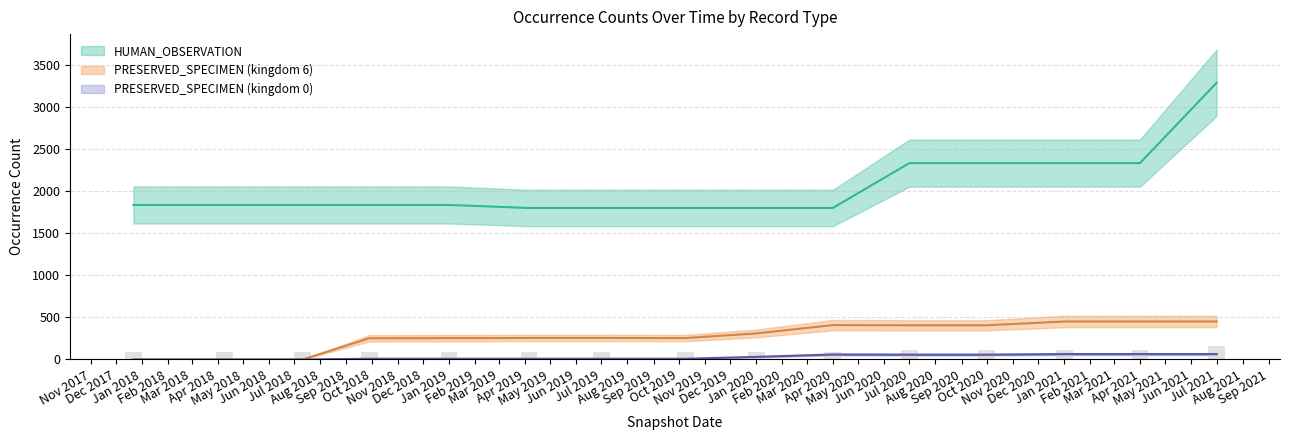

What is the difference between the PRESERVED_SPECIMEN_k0 values at Jan 2019 and Jul 2021?

55